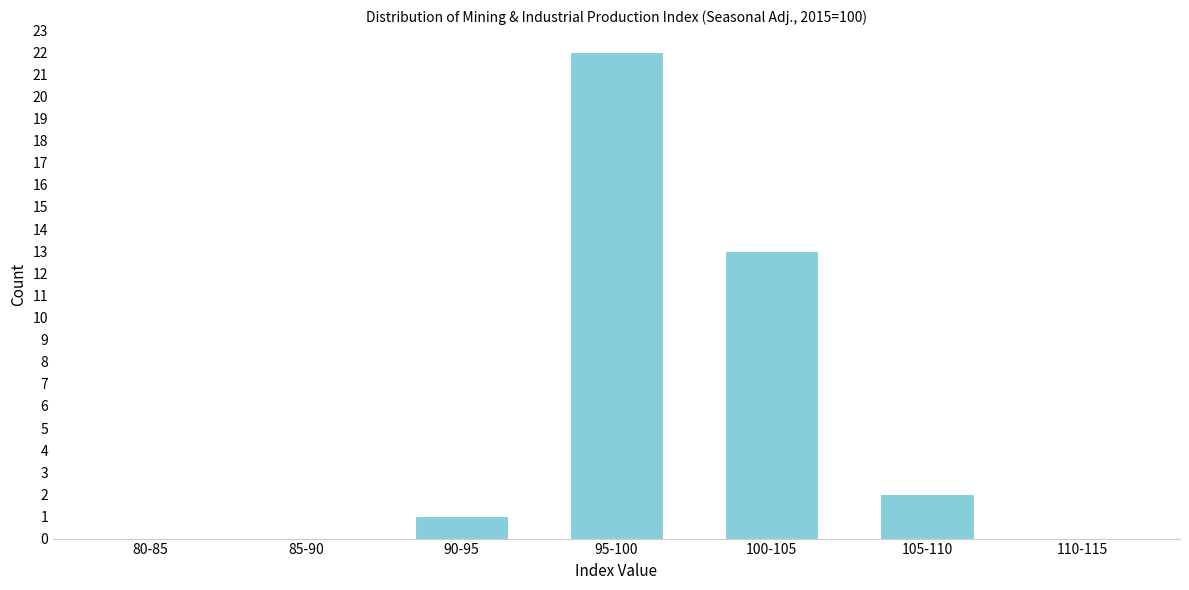

Reading left to right, extract all data points from this chart.

80-85=0	85-90=0	90-95=1	95-100=22	100-105=13	105-110=2	110-115=0